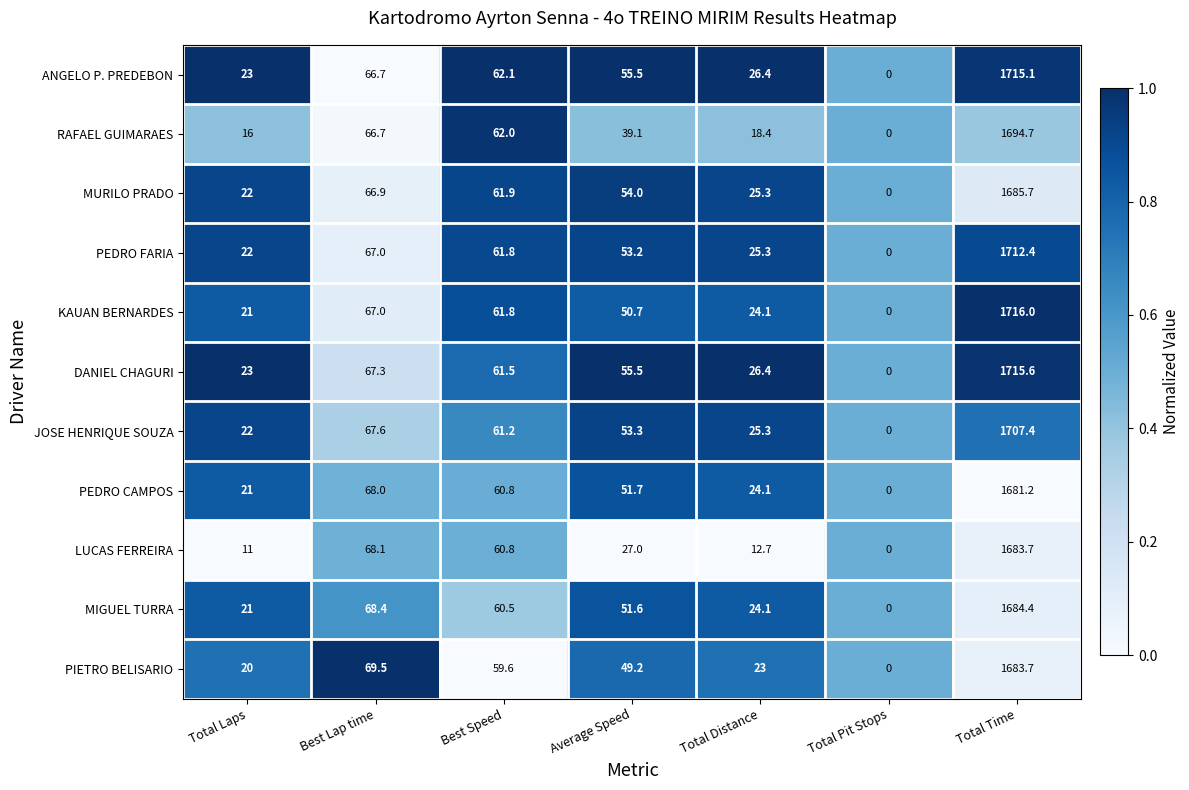

Between Best Lap time and Total Time, which series saw the biggest shift?

KAUAN BERNARDES